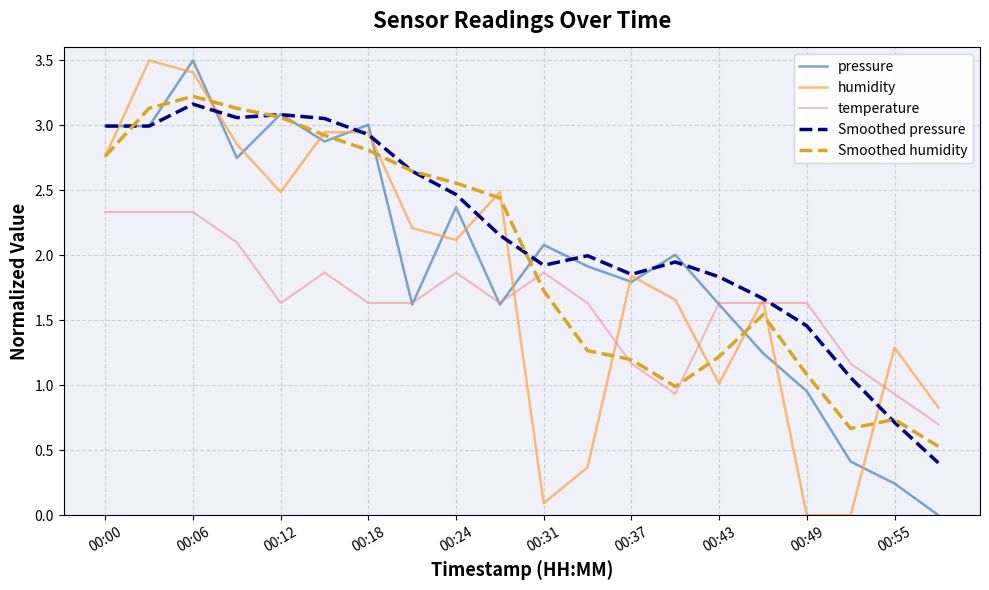

After their last crossing, which series has the higher values: Smoothed humidity or pressure?

Smoothed humidity